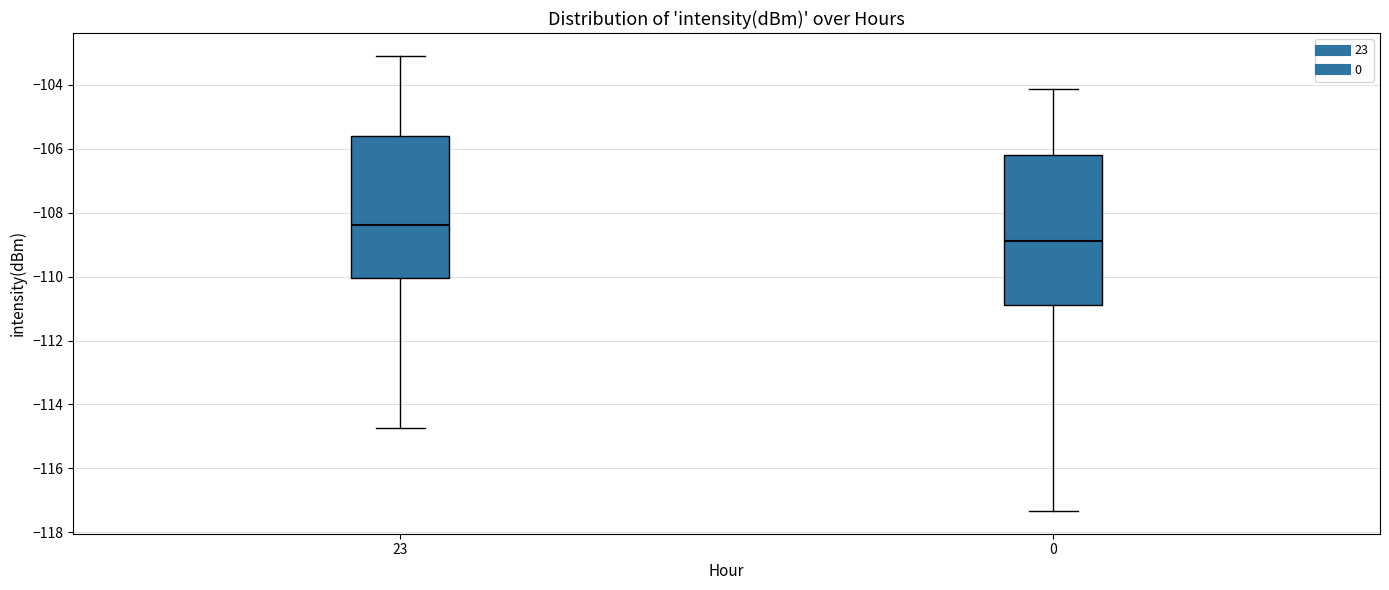

Reading left to right, transcribe this box plot: for each box, give where its median line is, the range the box spans, and where its two whiskers end, as read against the y-axis. The values are not printed on the chart, so give them approximately, as read against the axis.

23: median -108.4, box -110.0 to -105.6, whiskers -114.8 to -103.0
0: median -108.8, box -111.0 to -106.2, whiskers -117.4 to -104.2